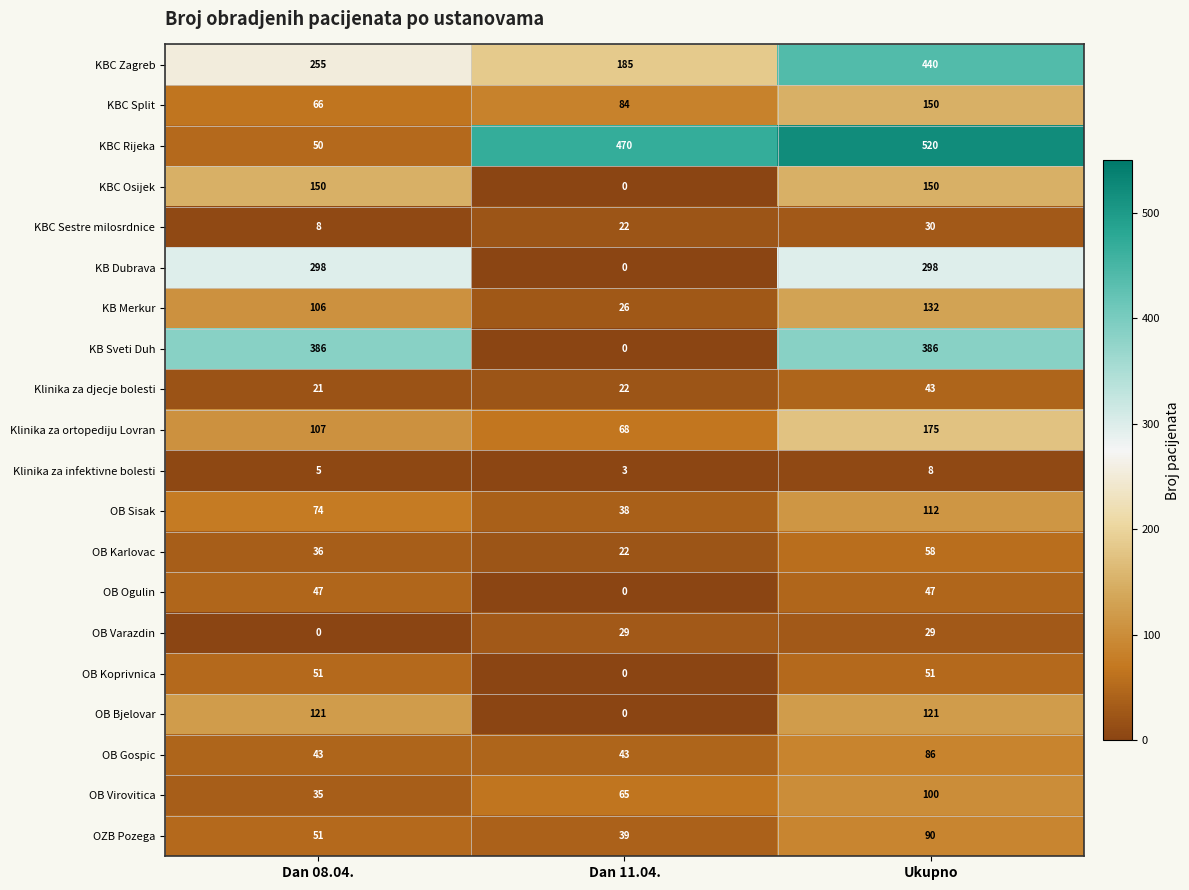

What is the approximate value of KBC Sestre milosrdnice at Ukupno?

30